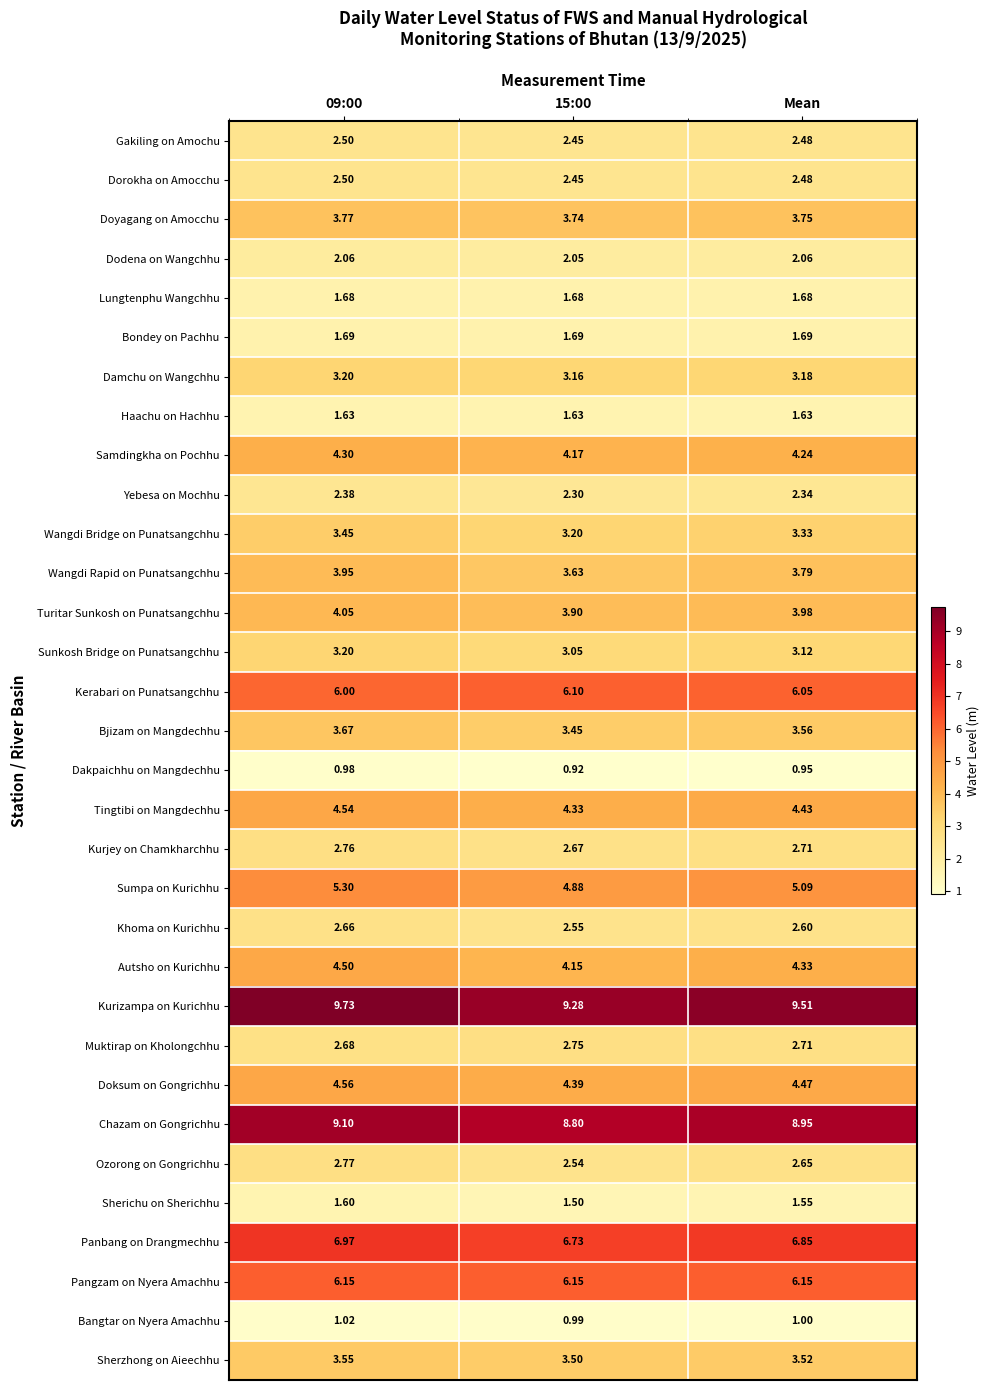

Is the value of Sherzhong on Aieechhu at 09:00 greater than the value of Samdingkha on Pochhu at 09:00?

No